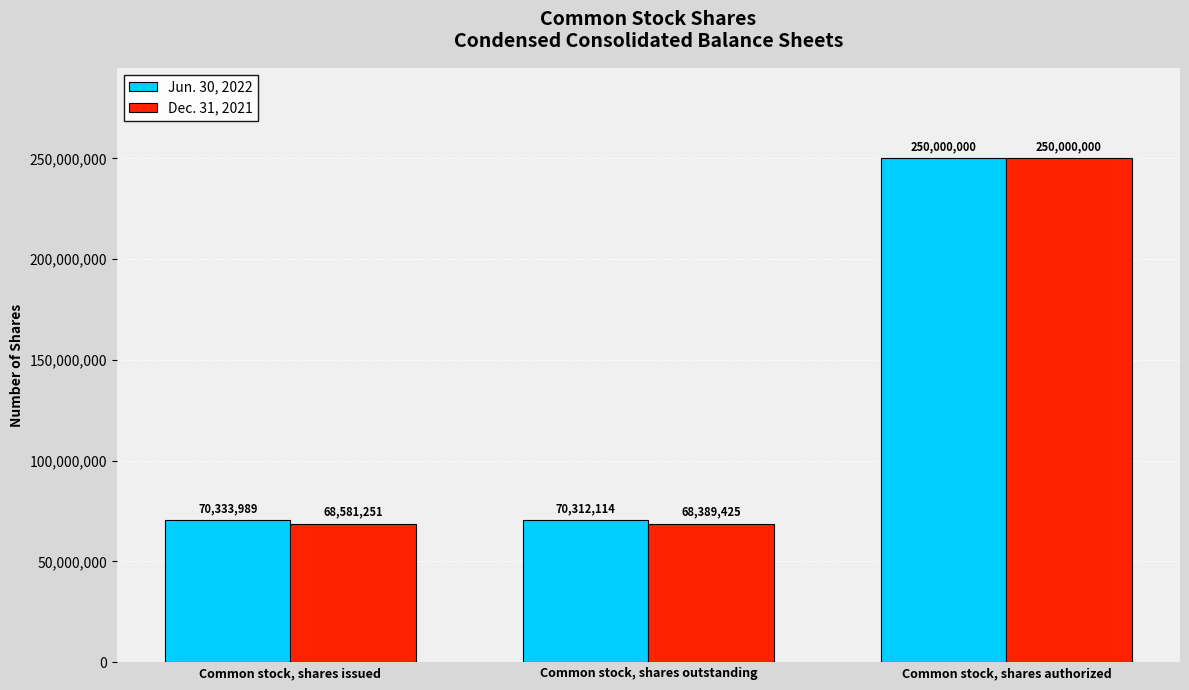

How many values in the Dec. 31, 2021 series are below 68581251?

1